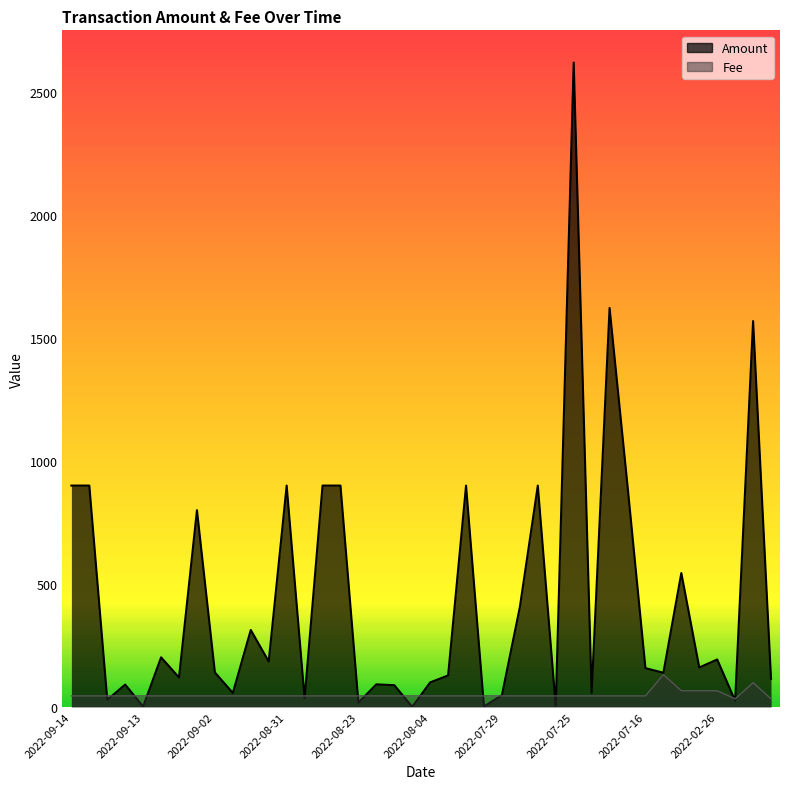

What is the label of the 33rd point from the right?

2022-09-05